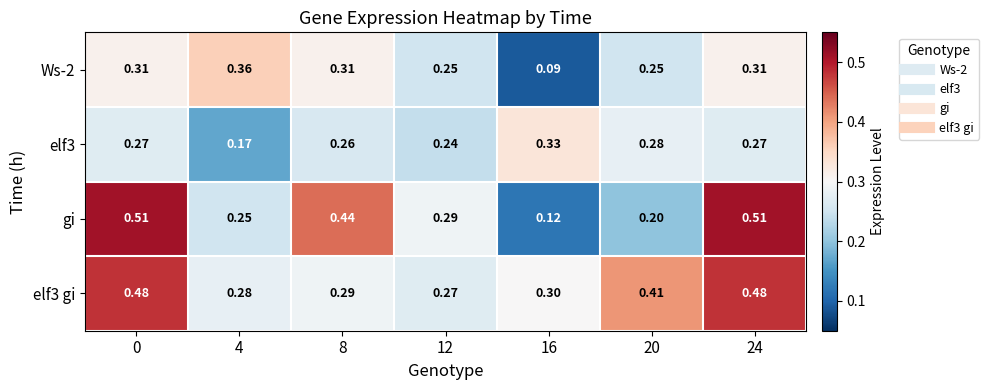

Which series has the widest spread of values?

gi